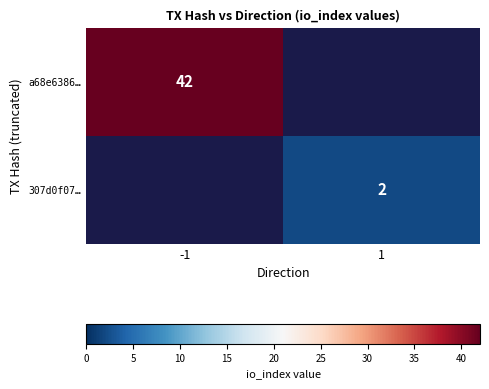

The value of a68e6386… at -1 is 20. True or false?

False